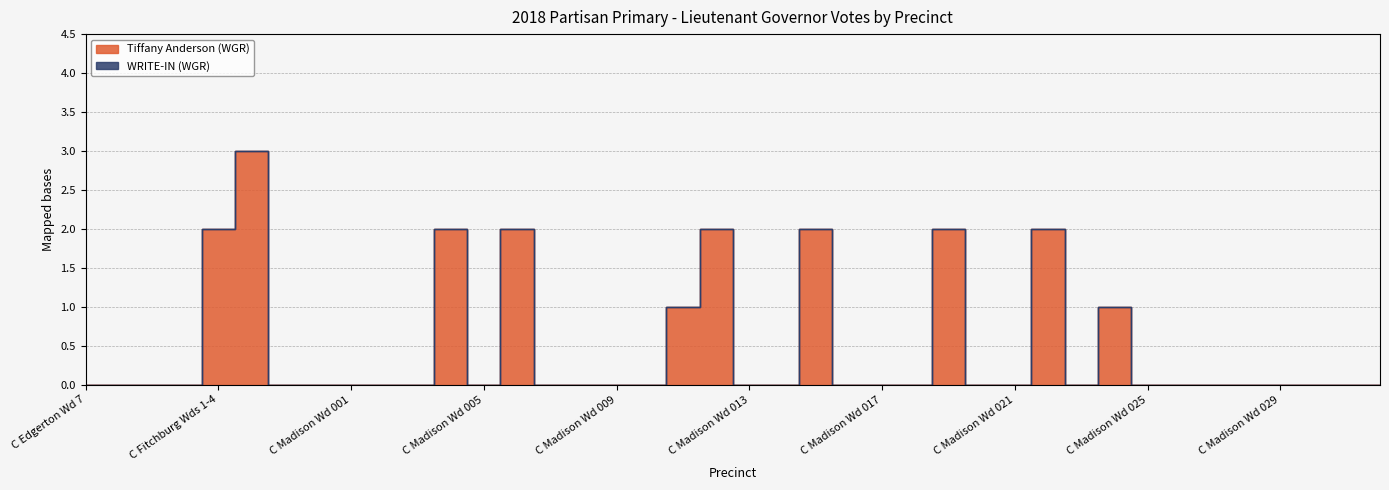

List the labels in order of value, largest first.

C Fitchburg Wds 15,18-19, C Fitchburg Wds 1-4, C Madison Wd 004, C Madison Wd 006, C Madison Wd 012, C Madison Wd 015, C Madison Wd 019, C Madison Wd 022, C Madison Wd 011, C Madison Wd 024, C Edgerton Wd 7, C Fitchburg Wd 14, C Fitchburg Wd 20, C Fitchburg Wds 10-13, C Fitchburg Wds 16-17, C Fitchburg Wds 5-9, C Madison Wd 001, C Madison Wd 002, C Madison Wd 003, C Madison Wd 005, C Madison Wd 007, C Madison Wd 008, C Madison Wd 009, C Madison Wd 010, C Madison Wd 013, C Madison Wd 014, C Madison Wd 016, C Madison Wd 017, C Madison Wd 018, C Madison Wd 020, C Madison Wd 021, C Madison Wd 023, C Madison Wd 025, C Madison Wd 026, C Madison Wd 027, C Madison Wd 028, C Madison Wd 029, C Madison Wd 030, C Madison Wd 031, C Madison Wd 032